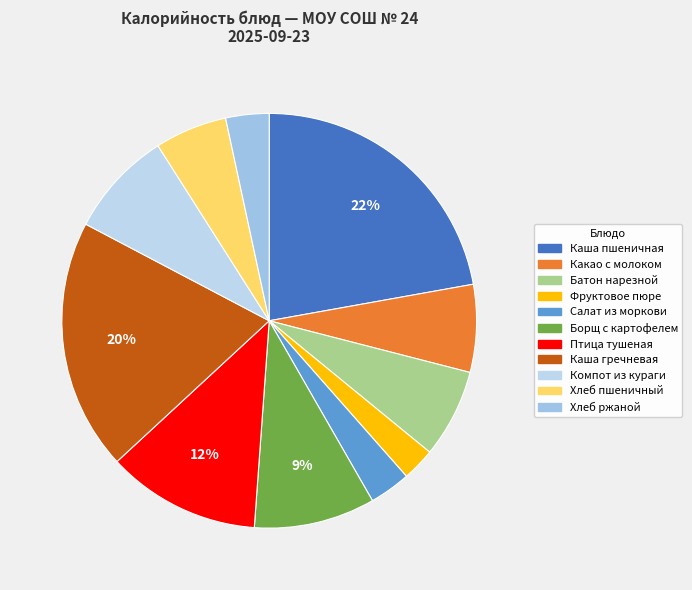

To the nearest percent, what is the combined percentage of Каша гречневая and Птица тушеная?

32%